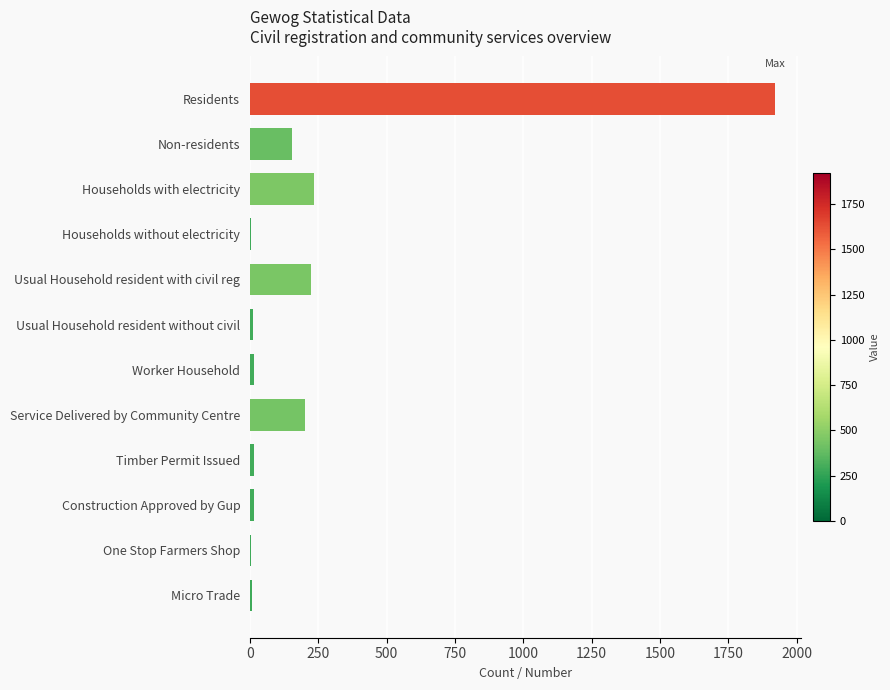

What is the sum of all values?

2802